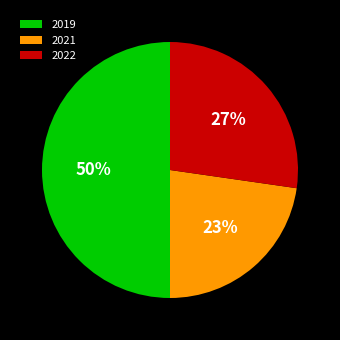

Between 2021 and 2022, which is larger?

2022